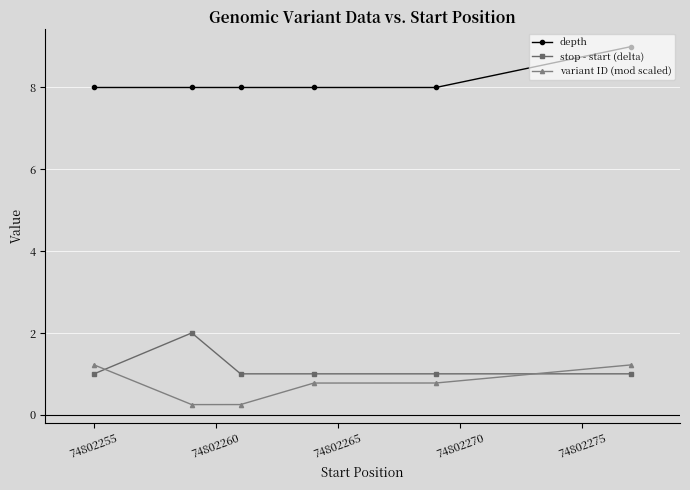

What is the sum of all stop - start (delta) values?

7.0